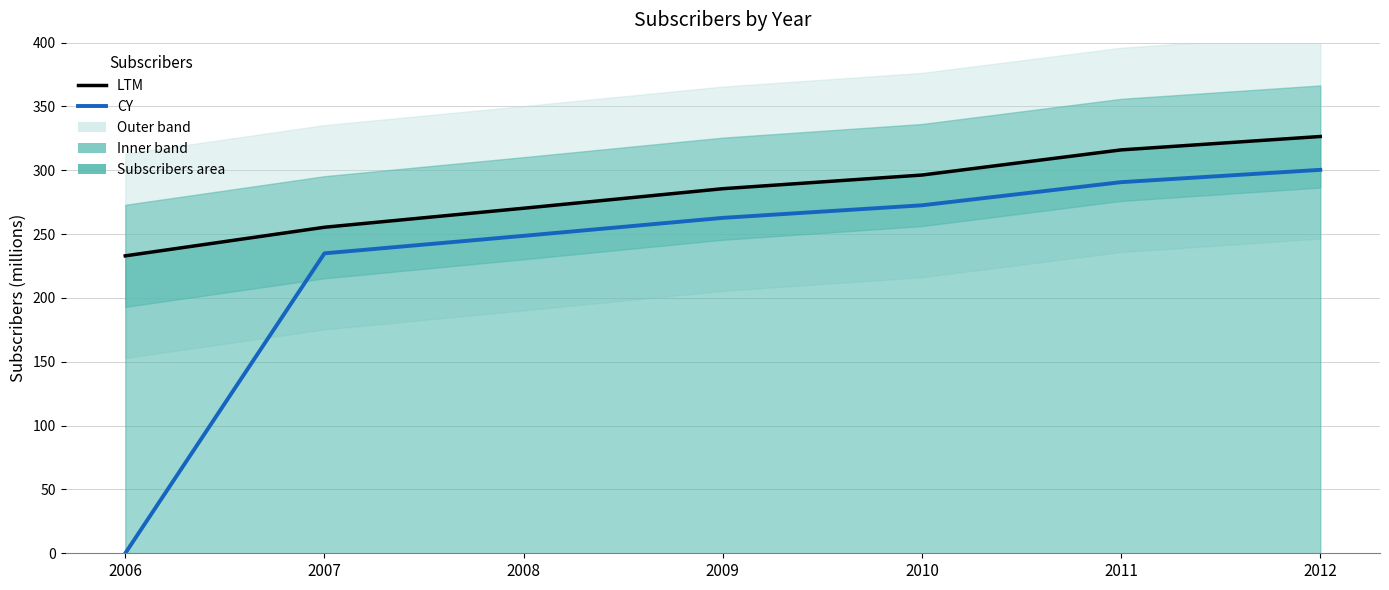

How many lines are shown in the chart?

2